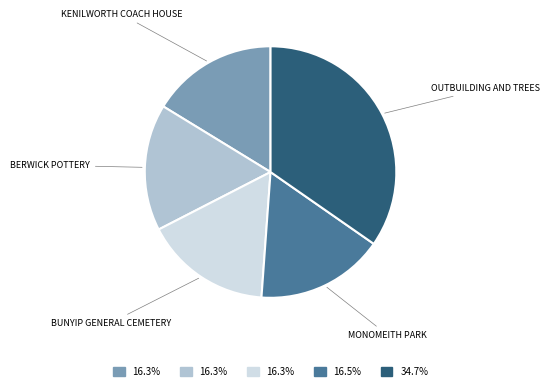

Count the number of slices in the pie.

5